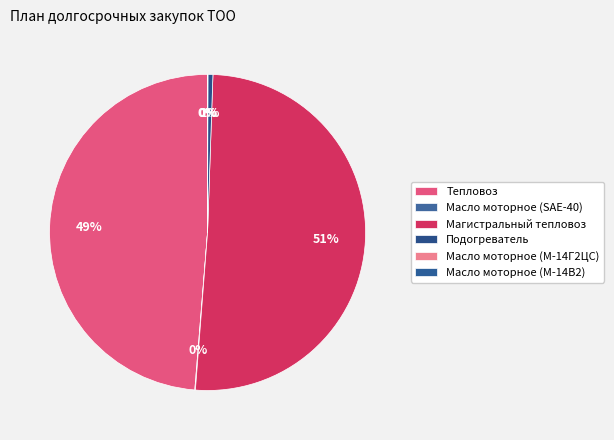

How many segments does this pie chart have?

6